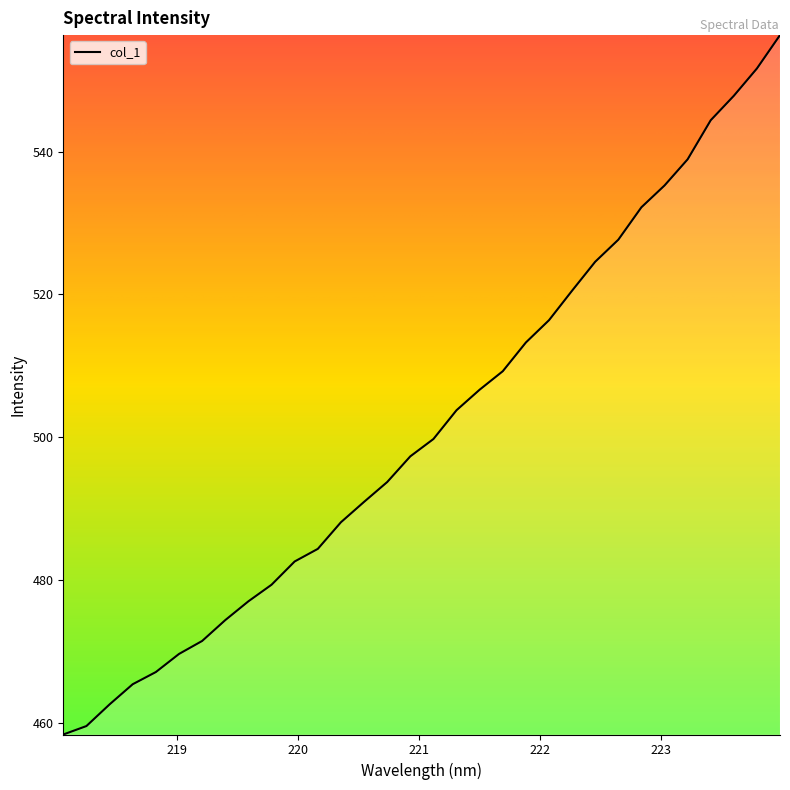

What is the difference between the maximum and minimum values?

98.0